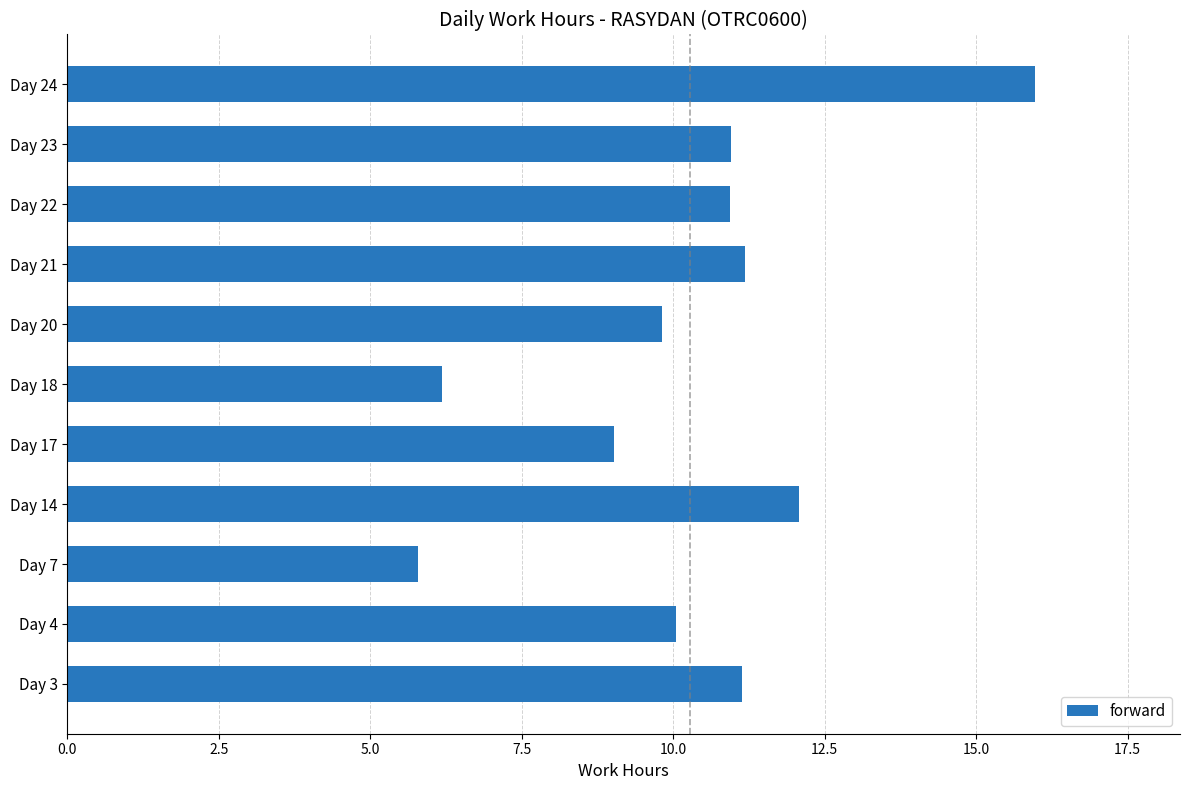

What value does the data have at Day 7?

5.8